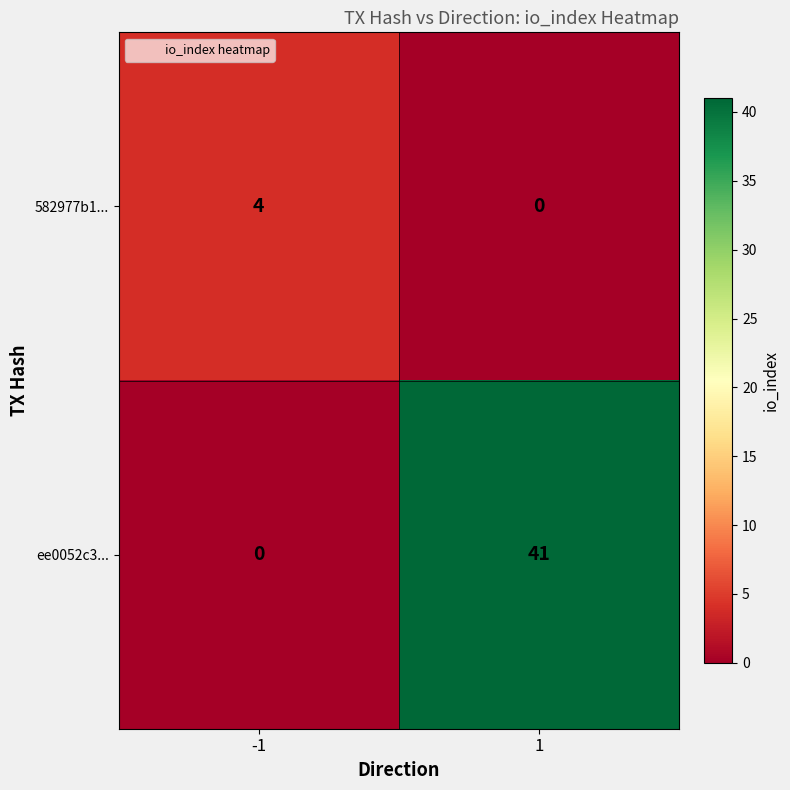

At 1, list the series in order from largest to smallest.

ee0052c3..., 582977b1...